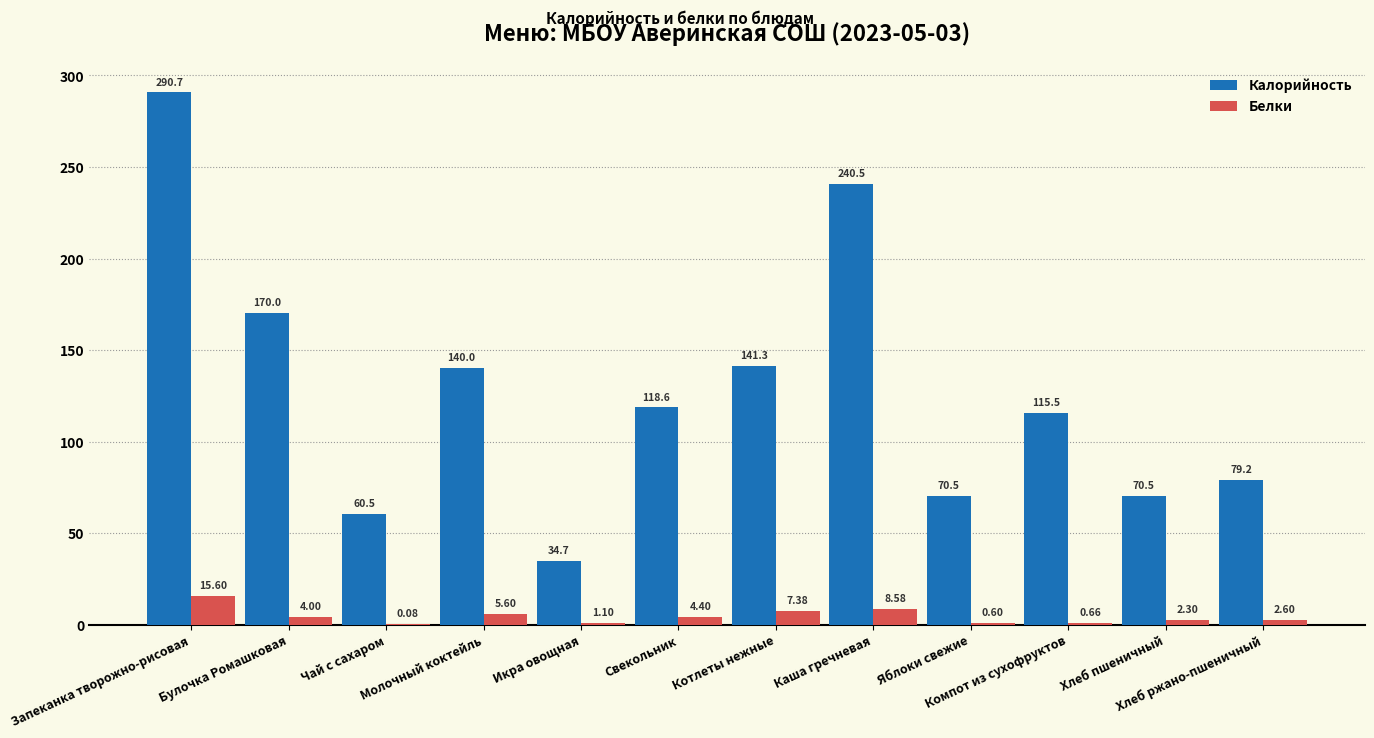

At which category does the chart reach its minimum across all series?

Чай с сахаром